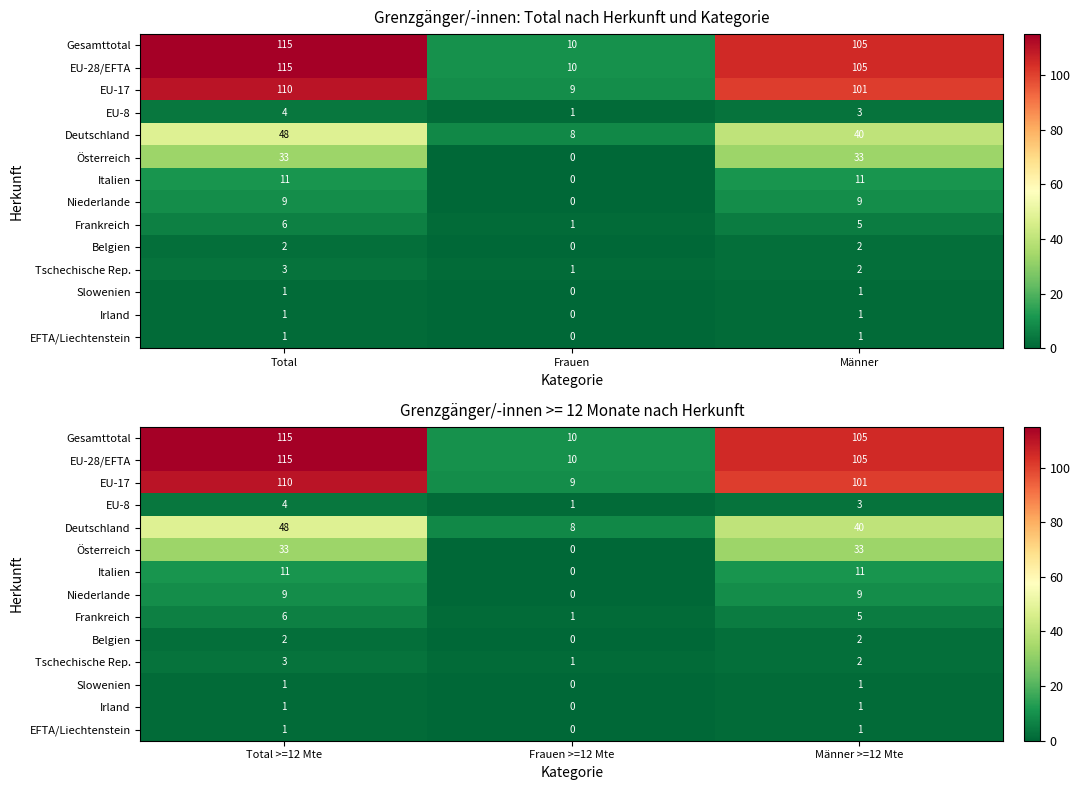

Rank the series by their maximum value, from lowest to highest.

Slowenien, Irland, EFTA/Liechtenstein, Belgien, Tschechische Rep., EU-8, Frankreich, Niederlande, Italien, Österreich, Deutschland, EU-17, Gesamttotal, EU-28/EFTA